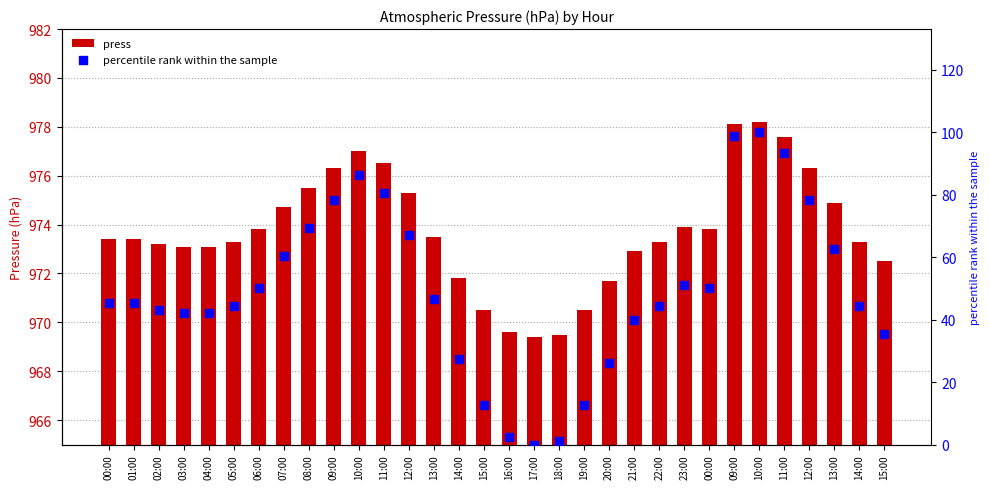

What are all the series names shown in the legend?

press, percentile rank within the sample